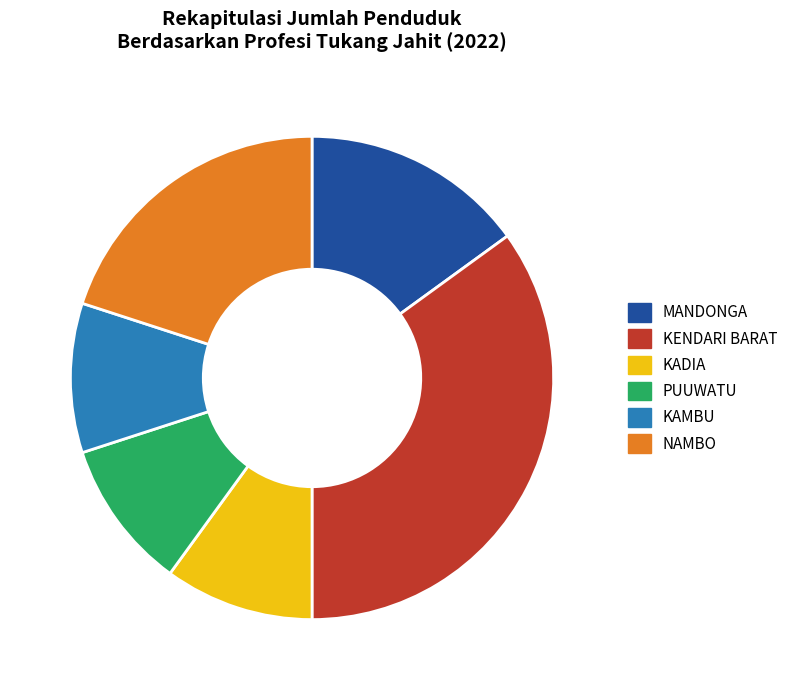

Which has a higher value, KENDARI BARAT or MANDONGA?

KENDARI BARAT